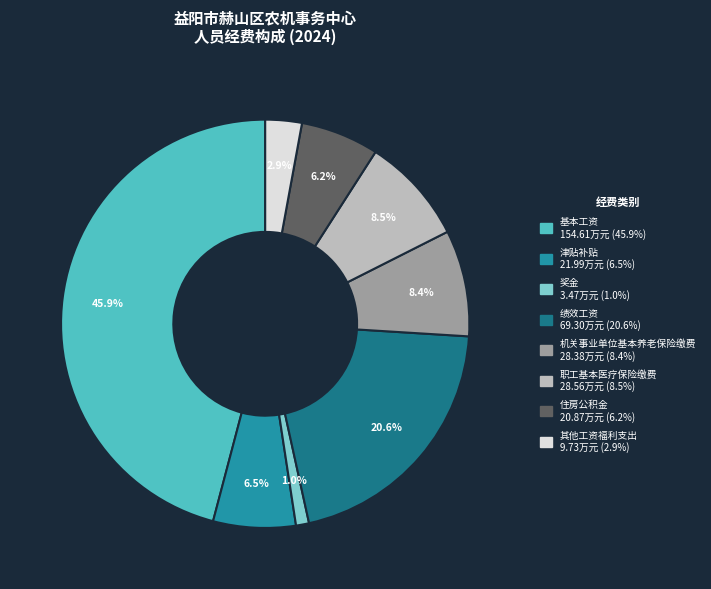

Which category has the biggest portion of the pie?

基本工资